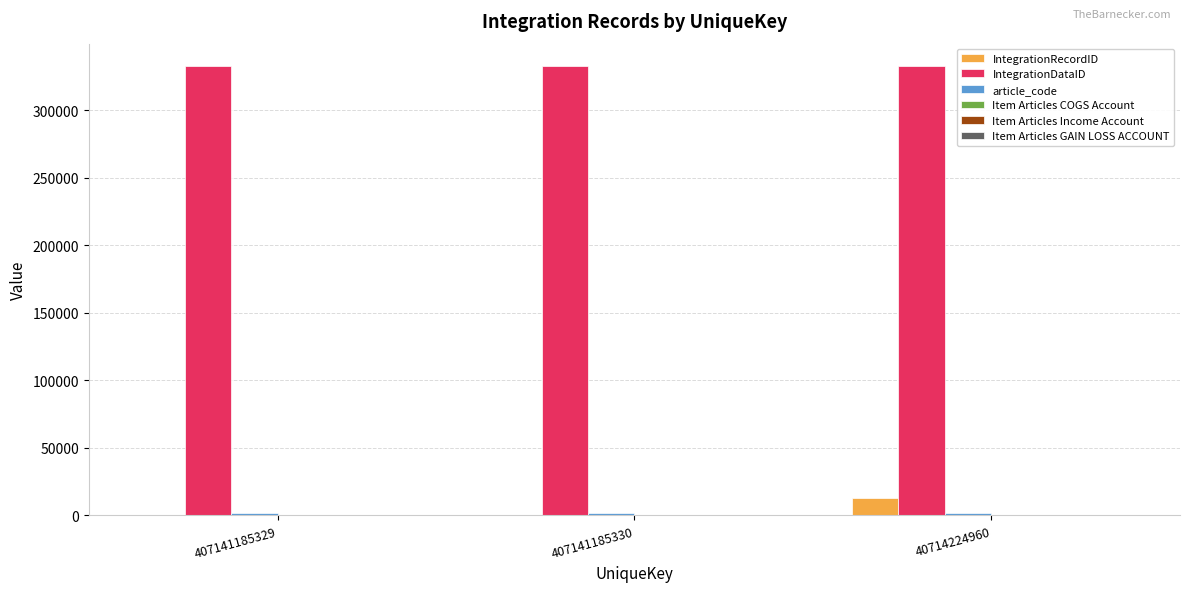

Which series has the widest spread of values?

IntegrationRecordID